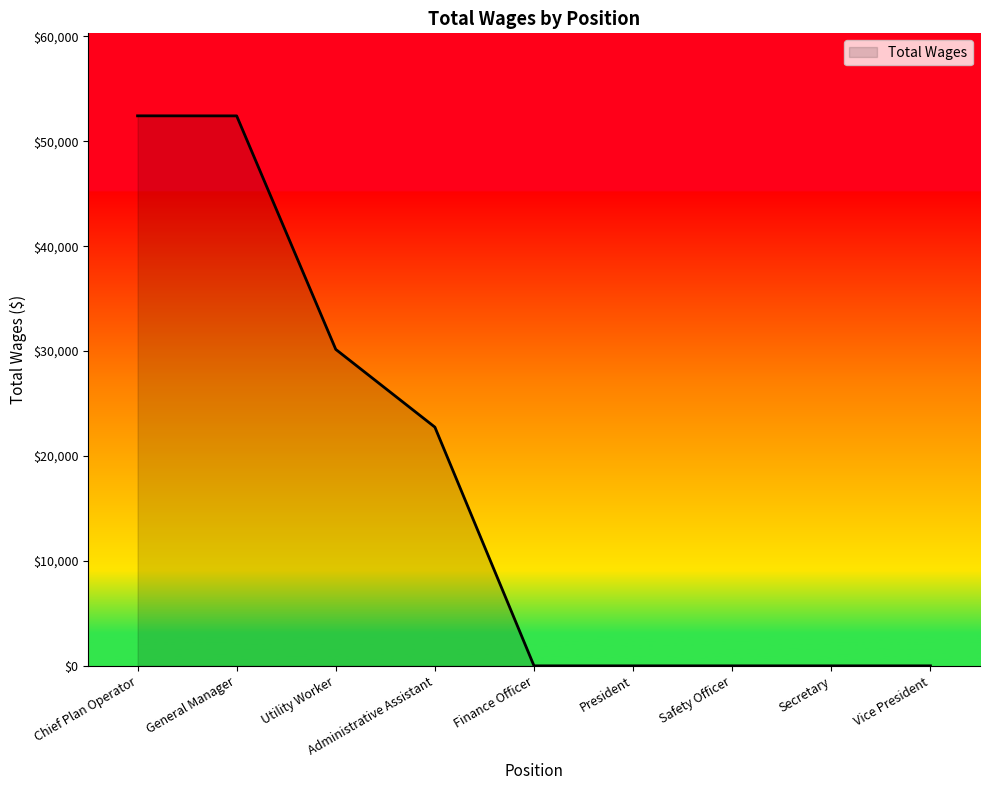

What is the difference between the maximum and minimum values?

52420